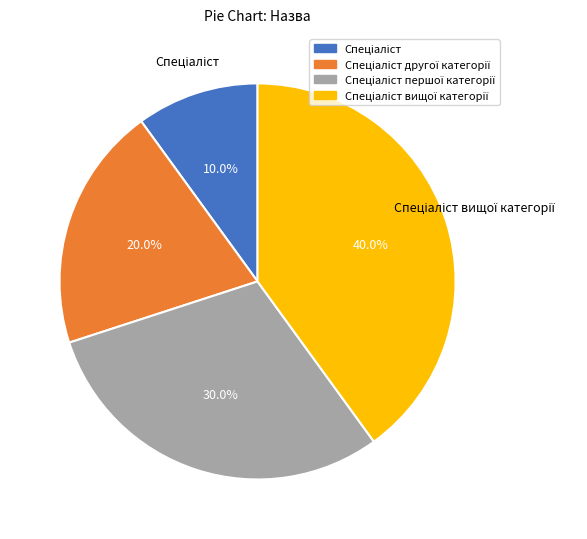

Is there a majority slice in this chart?

No